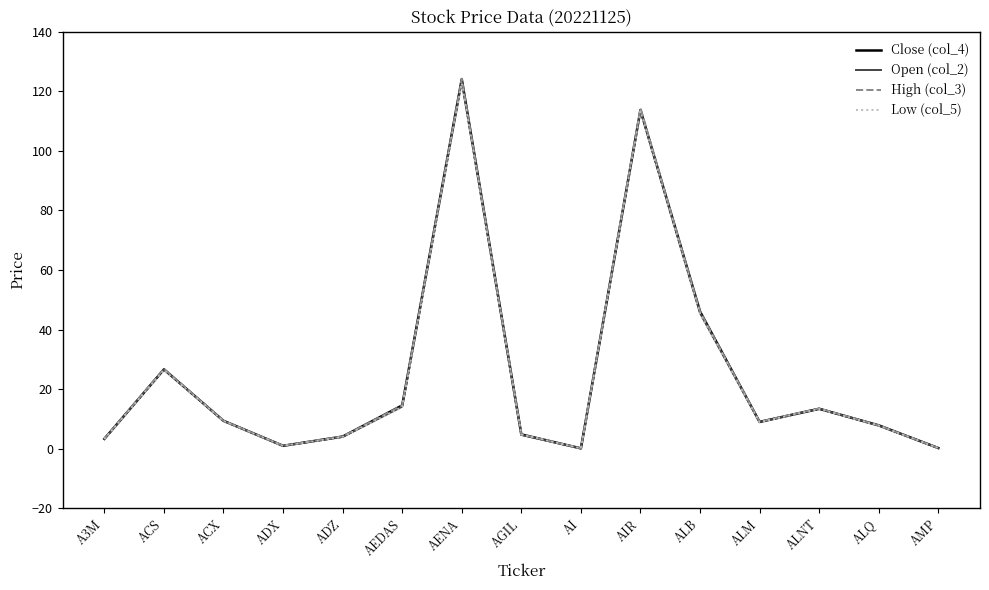

What is the spread (max minus min) of values at AEDAS?

0.6